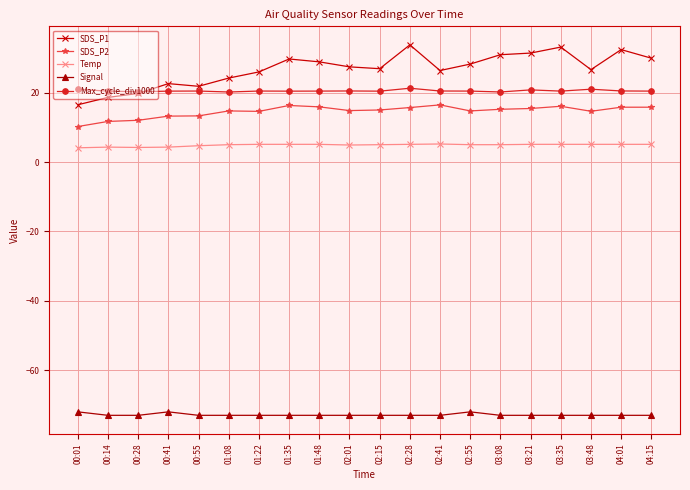

What is the difference between the Temp values at 02:01 and 02:28?

0.2